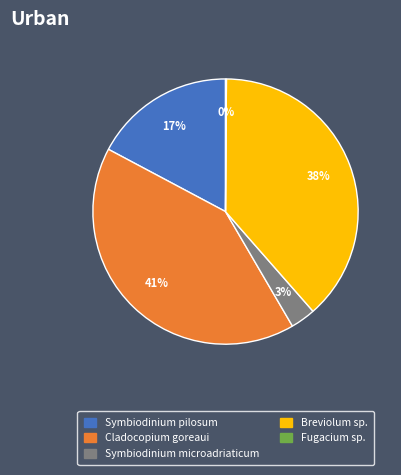

Do Symbiodinium pilosum and Cladocopium goreaui together represent more than half of the pie?

Yes